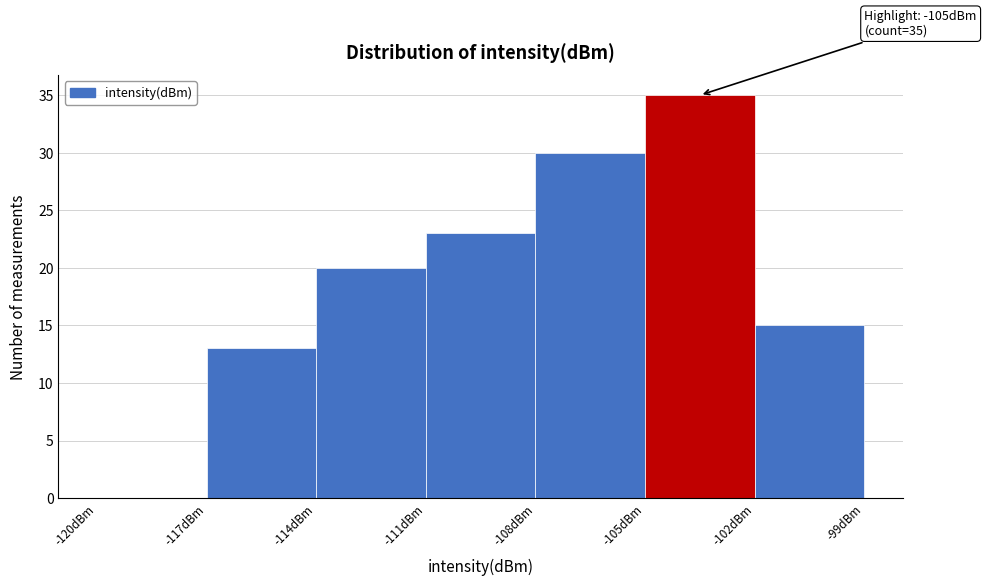

Over which range of the x-axis is the bar tallest?

-105 to -102